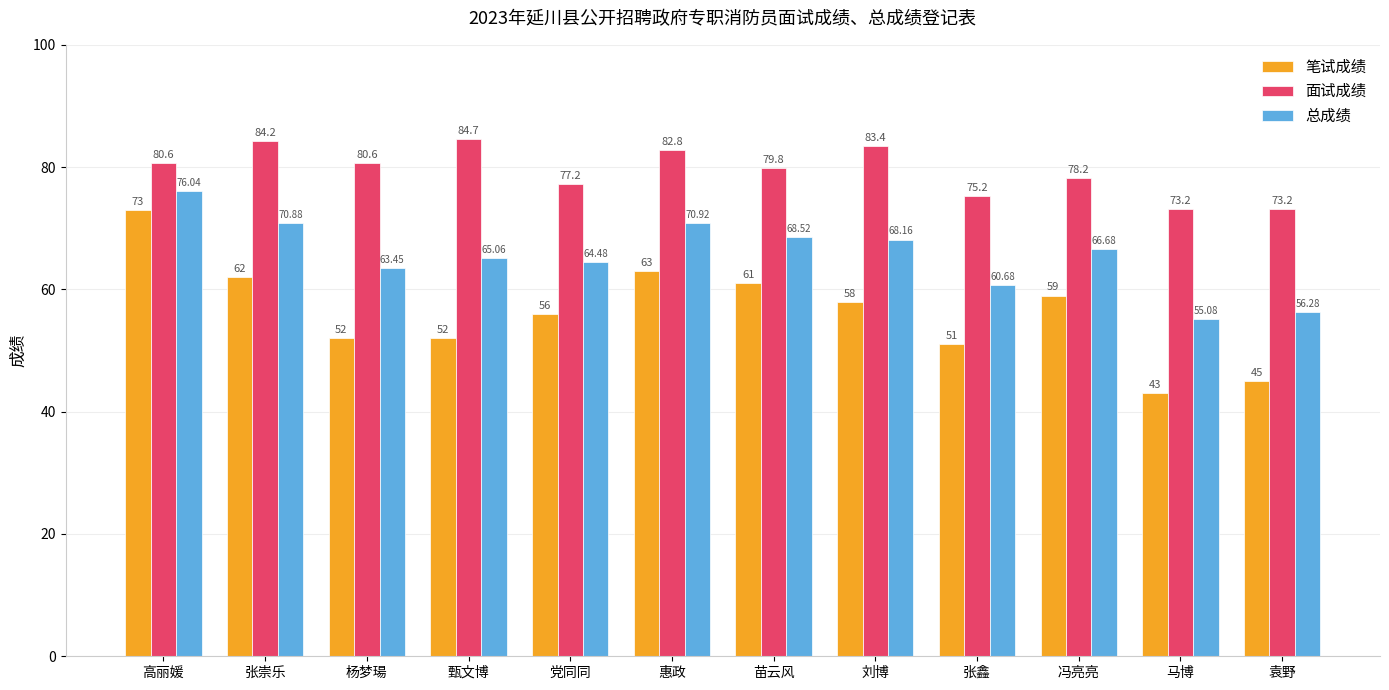

What is the sum of all 笔试成绩 values?

675.0